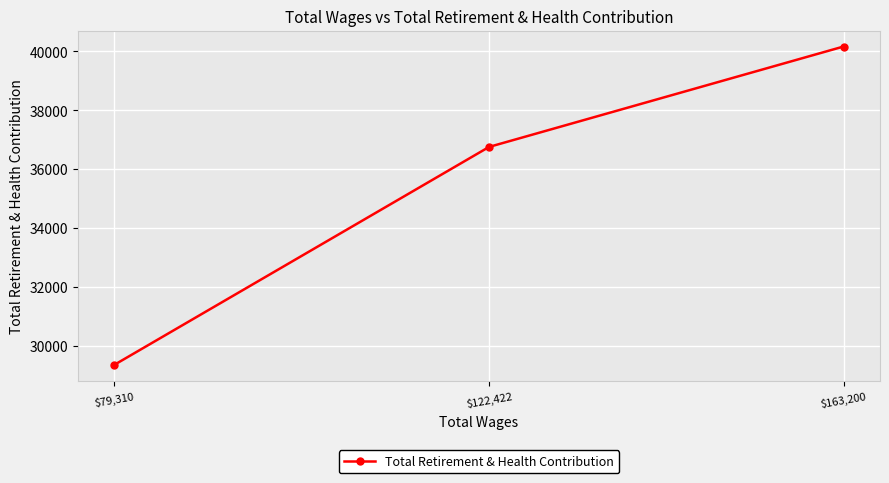

Reading left to right, extract all data points from this chart.

$79,310=29347	$122,422=36755	$163,200=40168